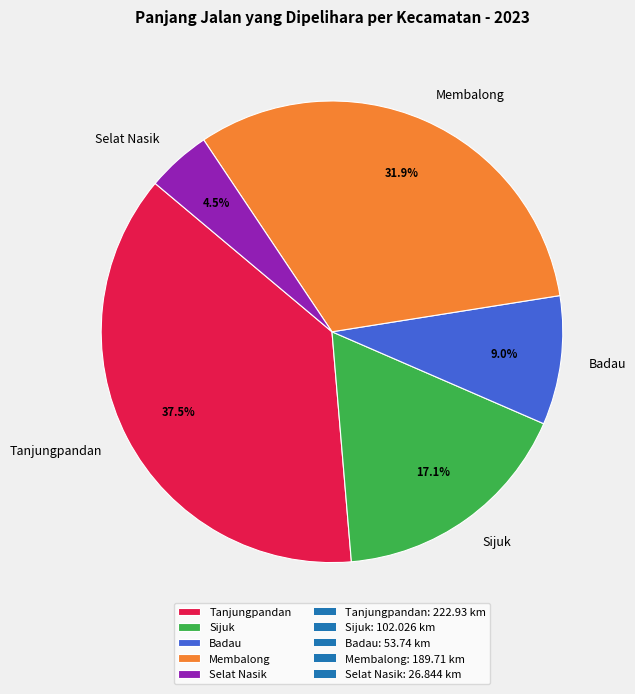

Combined, what portion of the pie is Badau and Selat Nasik?

13.5%